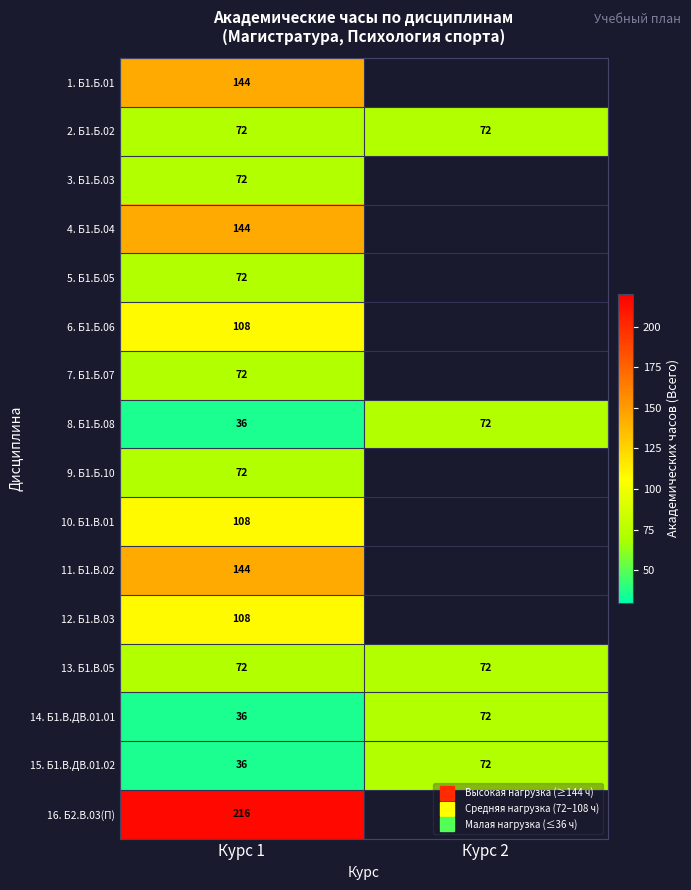

Which category has the lowest value in the 16. Б2.В.03(П) series?

Курс 1